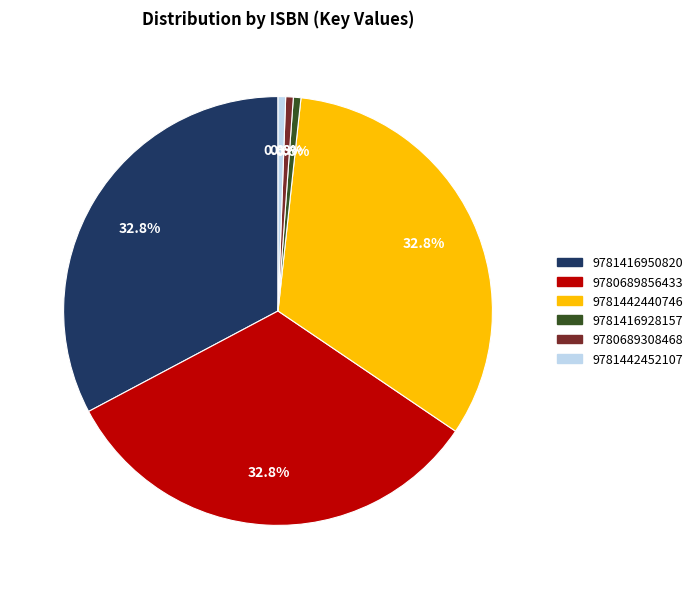

To the nearest percent, what is the average slice percentage?

17%